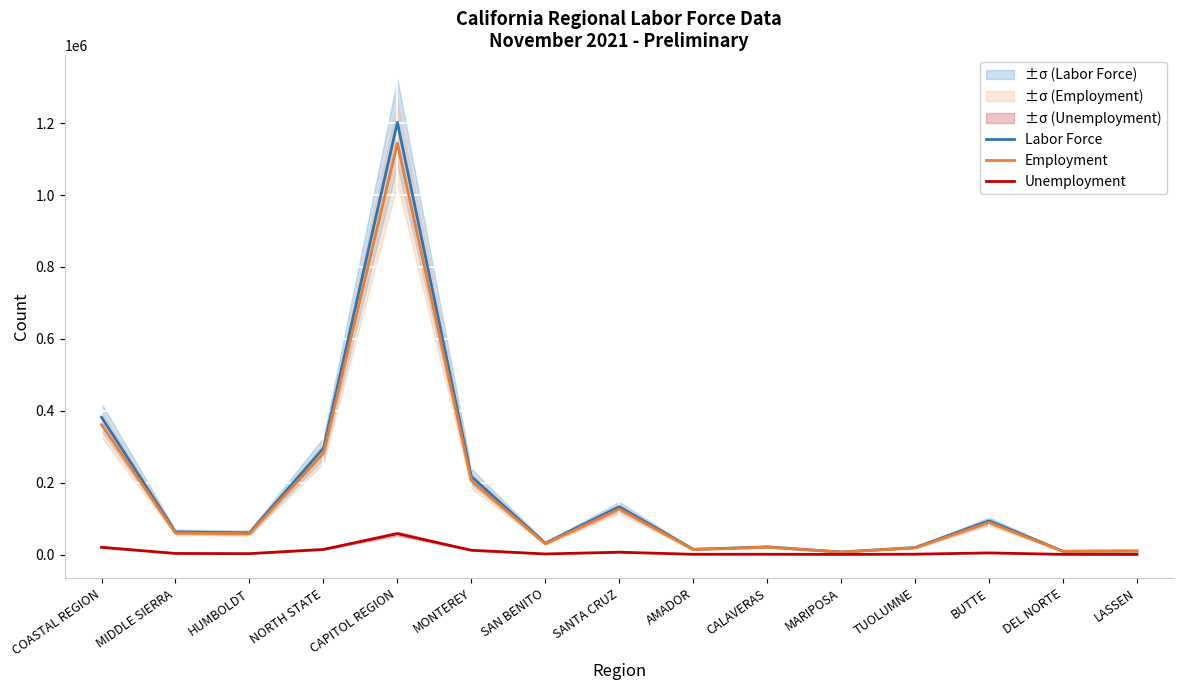

The Labor Force series shows 10040 at LASSEN. True or false?

True